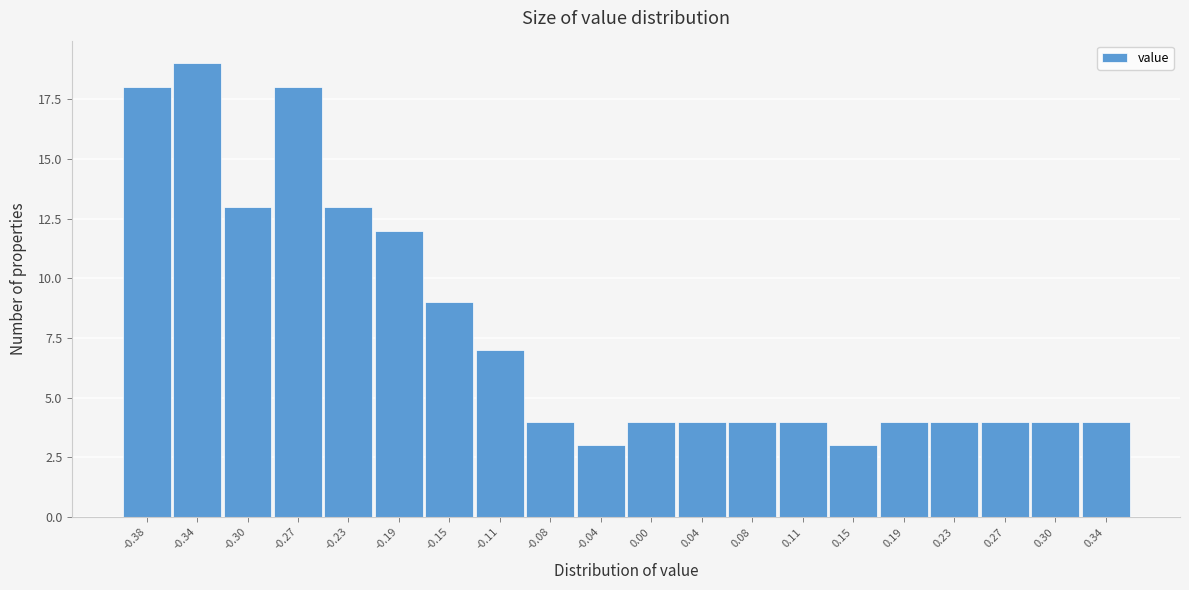

Reading right to left, list all the values displayed in this chart.

0.34=4	0.30=4	0.27=4	0.23=4	0.19=4	0.15=3	0.11=4	0.08=4	0.04=4	0.00=4	-0.04=3	-0.08=4	-0.11=7	-0.15=9	-0.19=12	-0.23=13	-0.27=18	-0.30=13	-0.34=19	-0.38=18